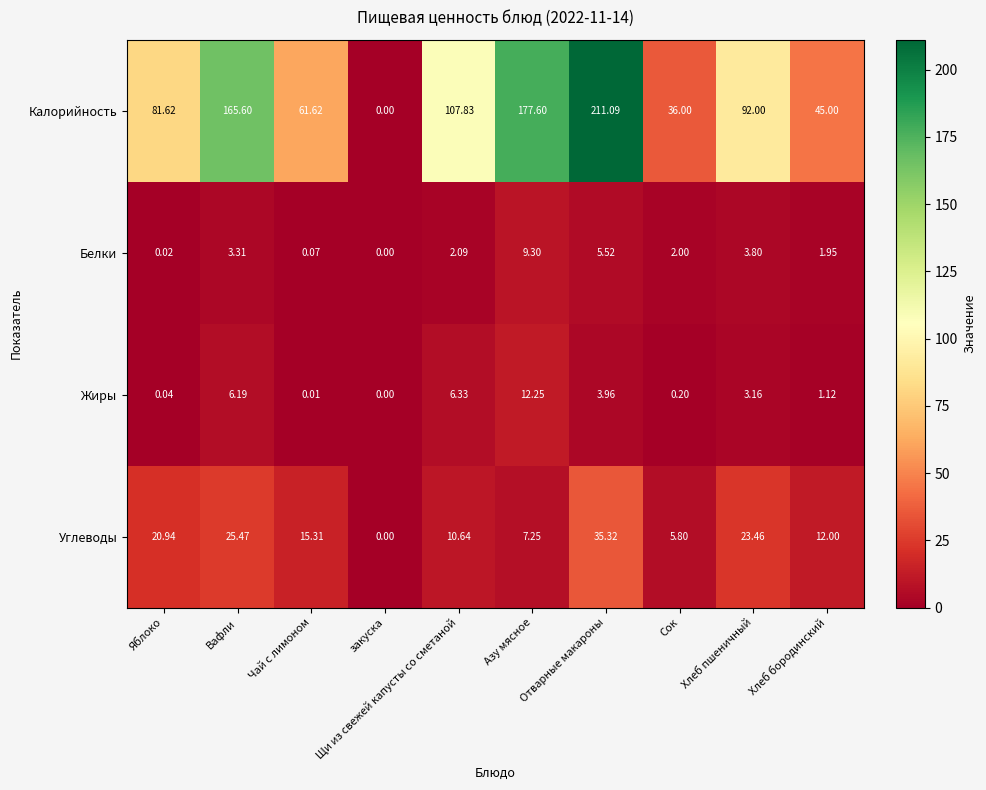

What is the difference between the highest and lowest values at Хлеб бородинский?

43.9